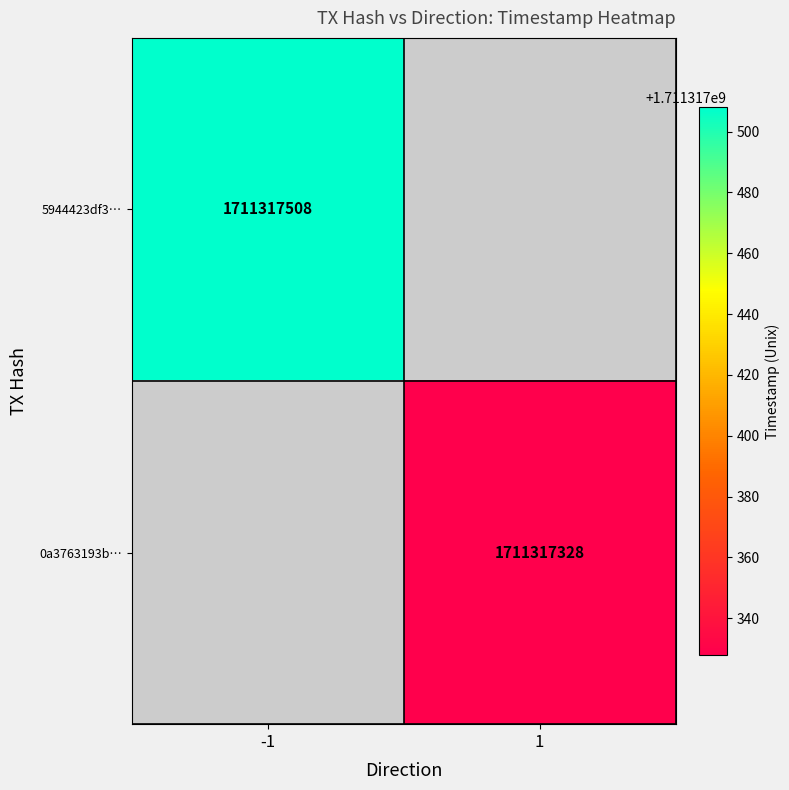

Is it true that 0a3763193b… equals 1046220657 at 1?

False